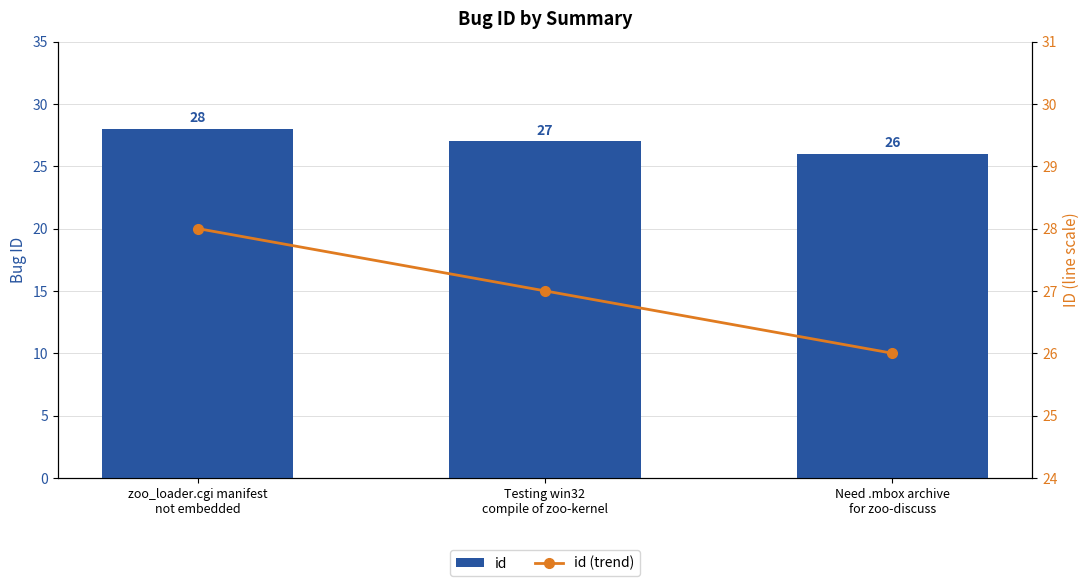

At which label is id closest to 27?

Testing win32
compile of zoo-kernel